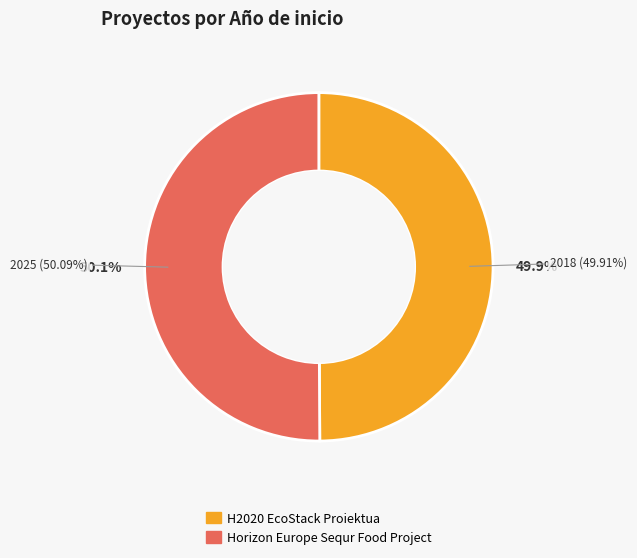

What percentage is NOT represented by H2020 EcoStack Proiektua?

50.1%